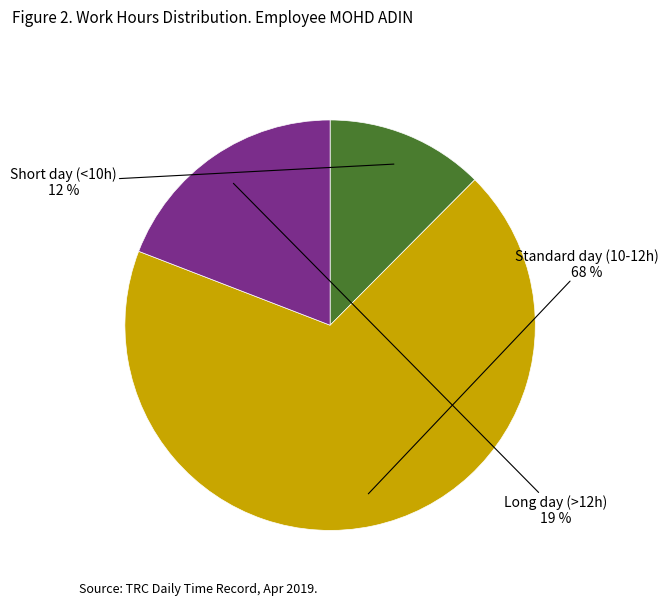

To the nearest percent, what is the average slice percentage?

33%